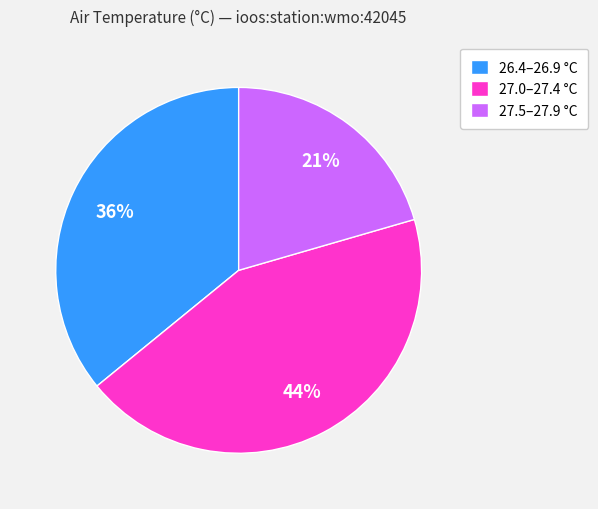

Which slice is the smallest?

27.5–27.9 °C